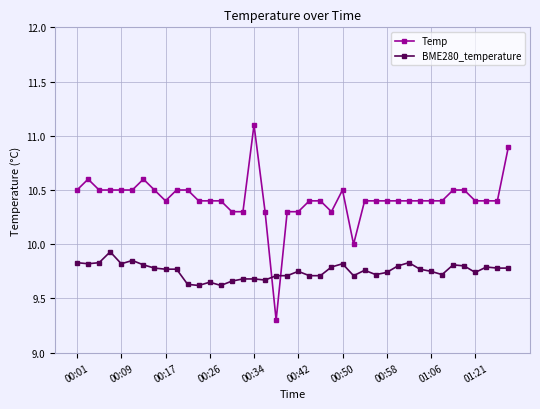

What are all the series names shown in the legend?

Temp, BME280_temperature